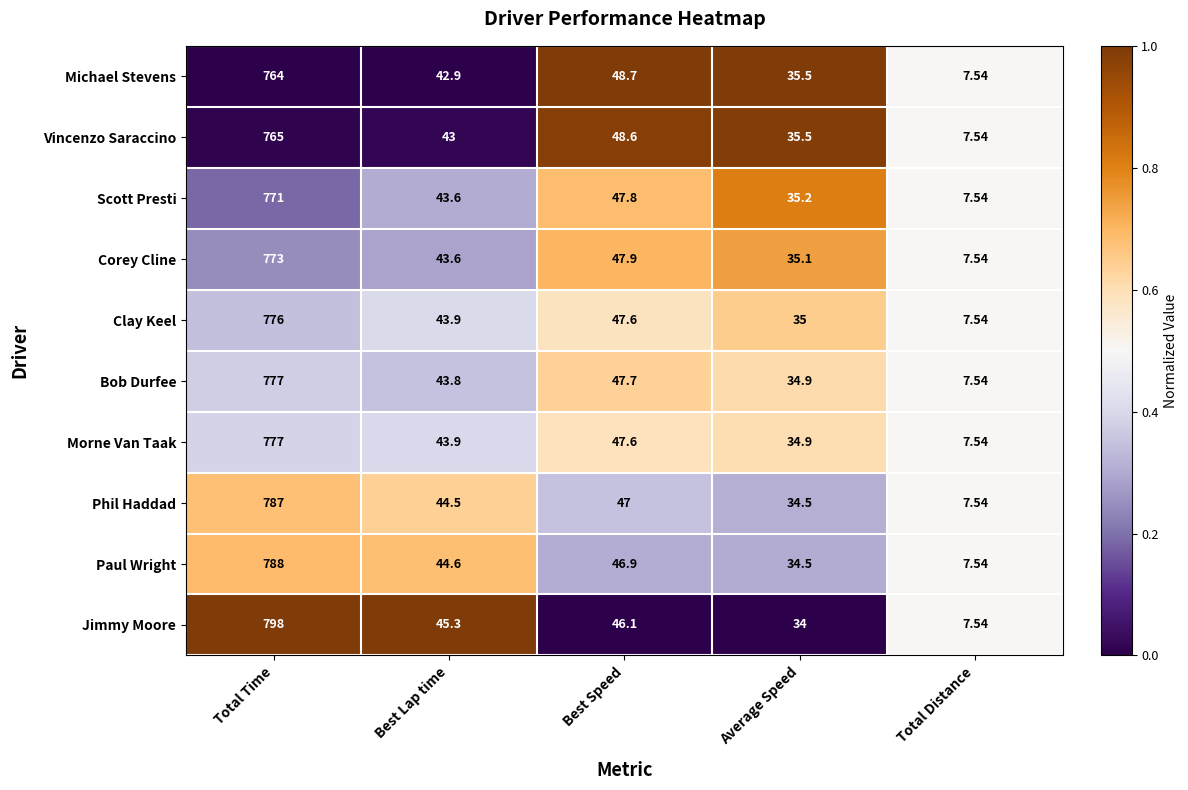

Which series changed the most between Total Time and Total Distance?

Jimmy Moore